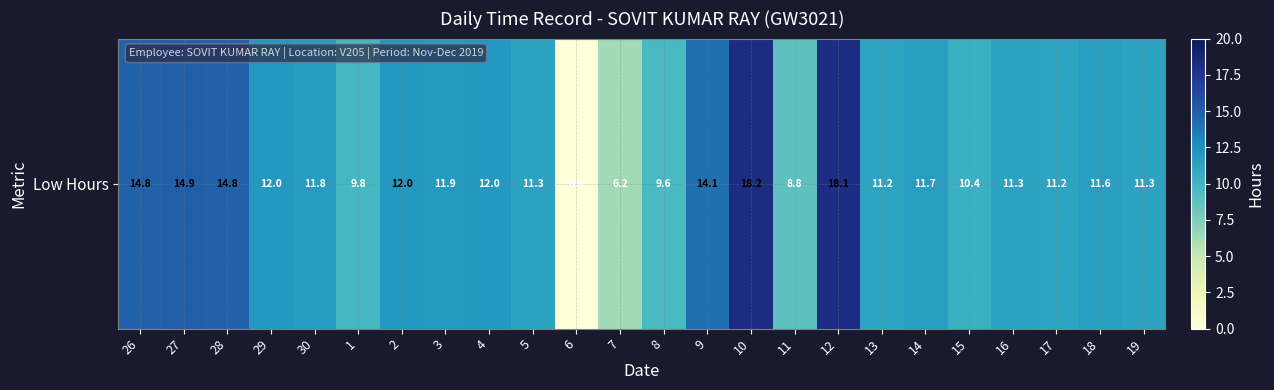

Where does the data first go above 11?

26